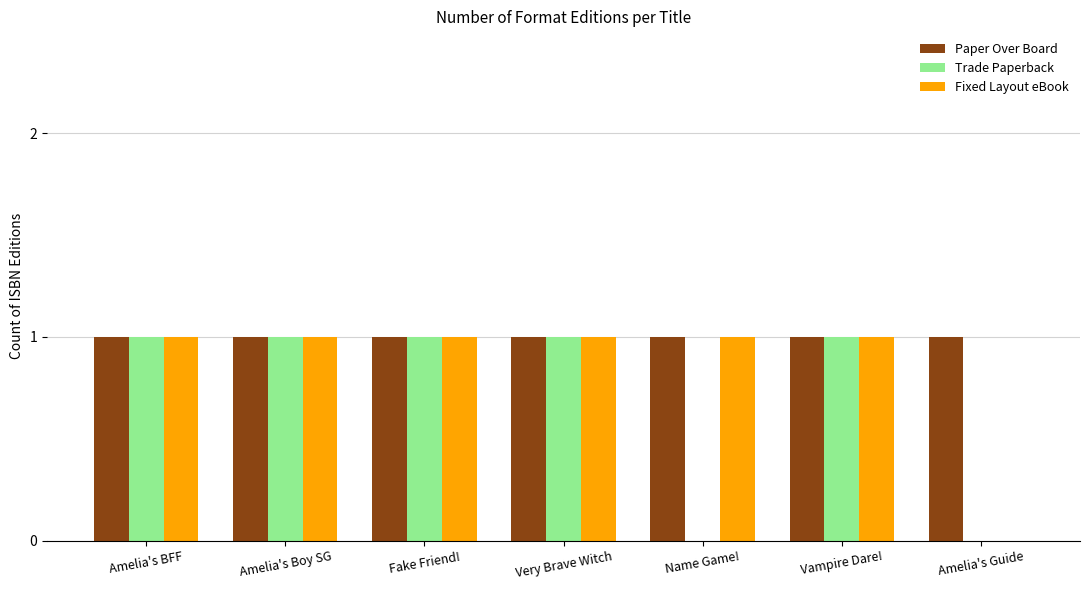

Is the value of Fixed Layout eBook at Amelia's Guide greater than the value of Paper Over Board at Name Game!?

No